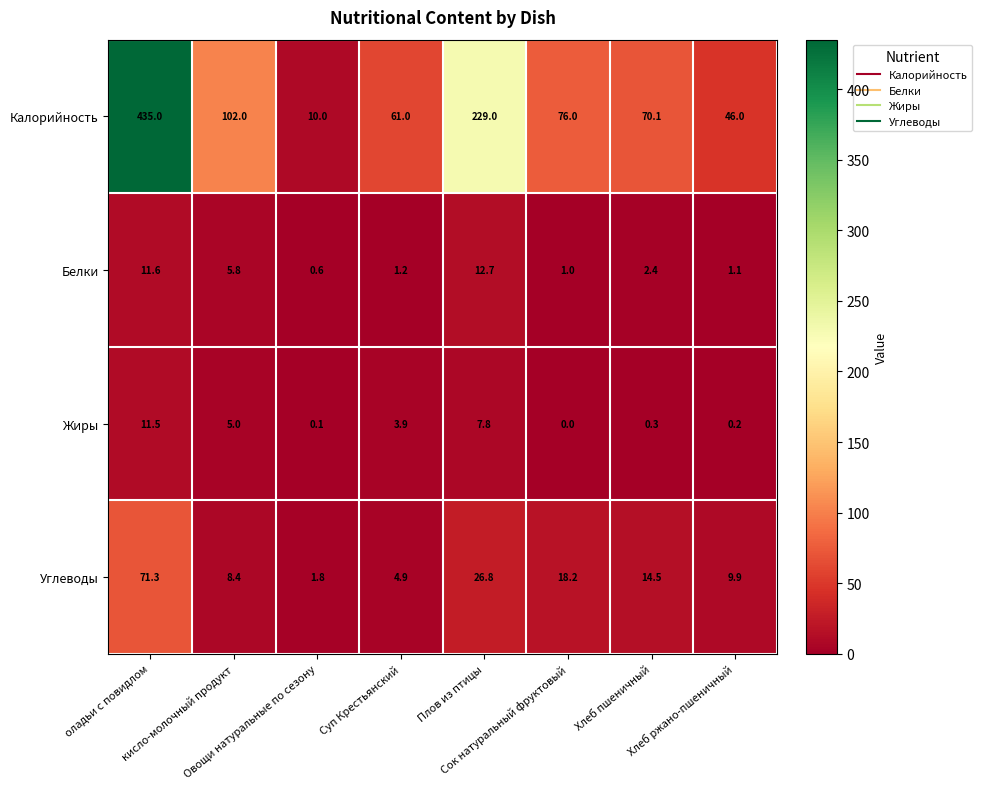

Rank the series at Хлеб пшеничный from lowest to highest value.

Жиры, Белки, Углеводы, Калорийность